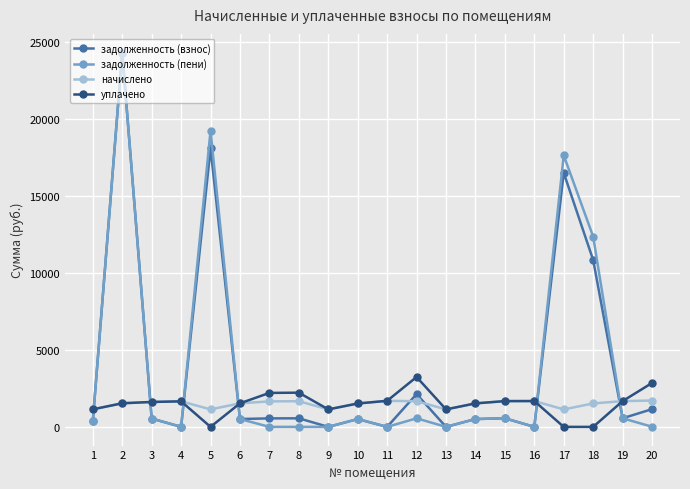

What is the minimum value for начислено?

1135.6